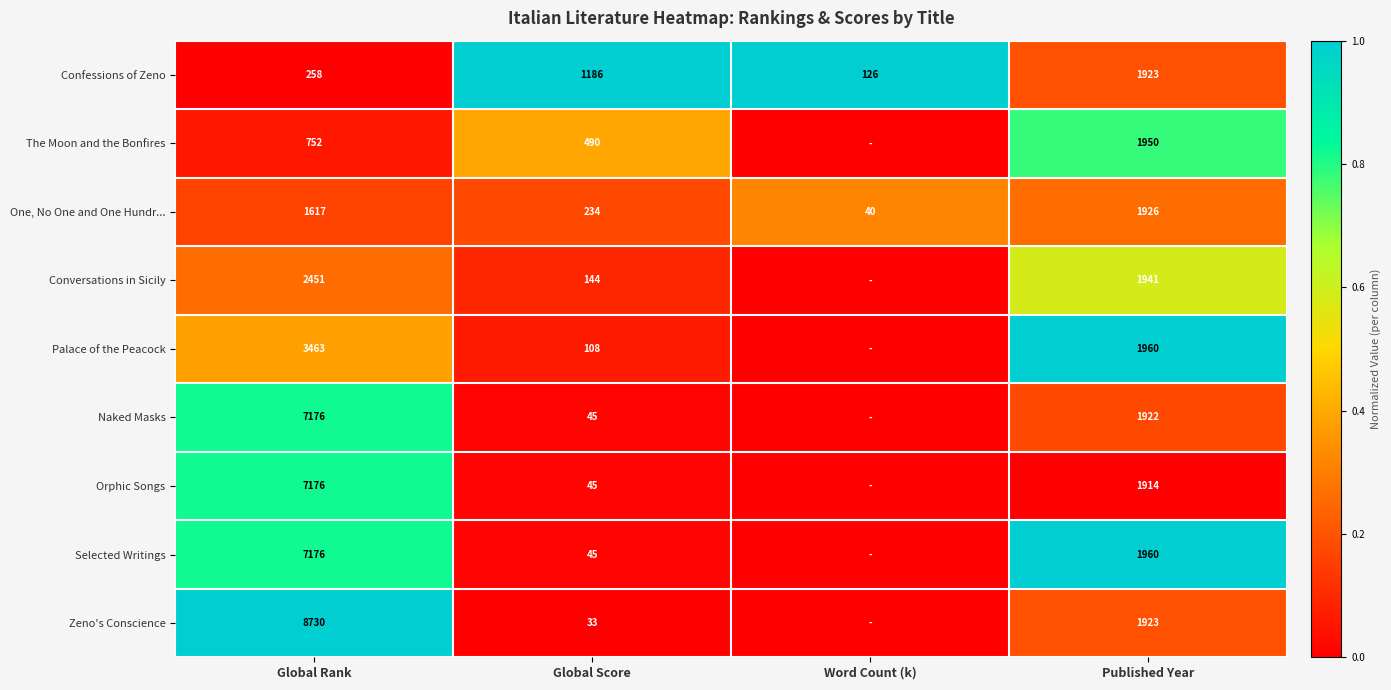

What is the total value across all series at Global Rank?

38799